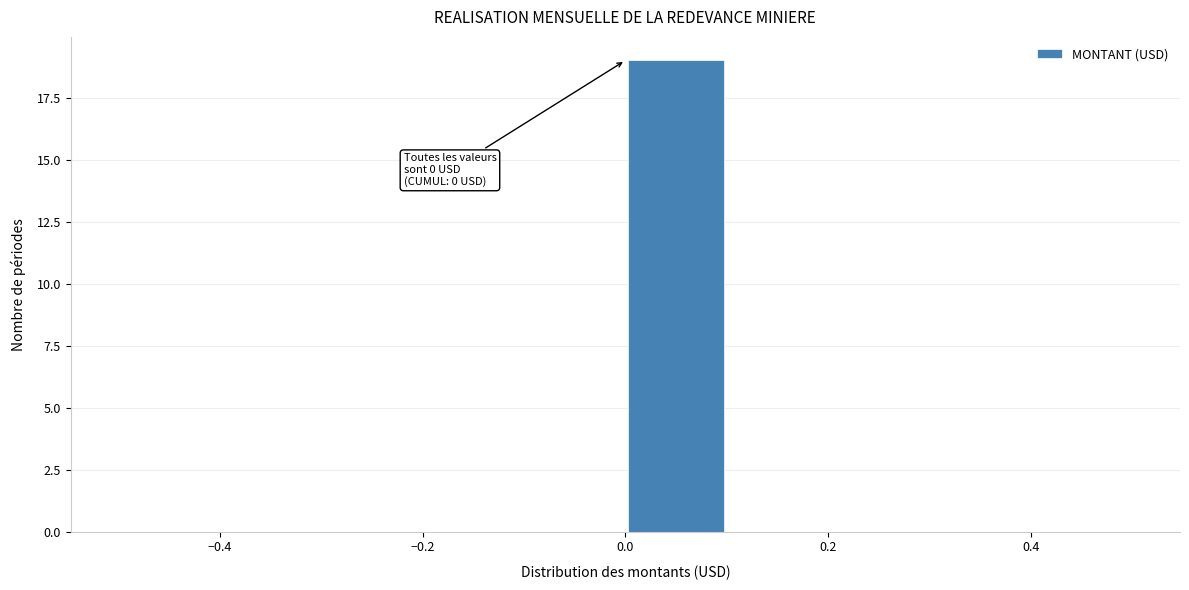

Over which range of the x-axis is the bar tallest?

0.0 to 0.1